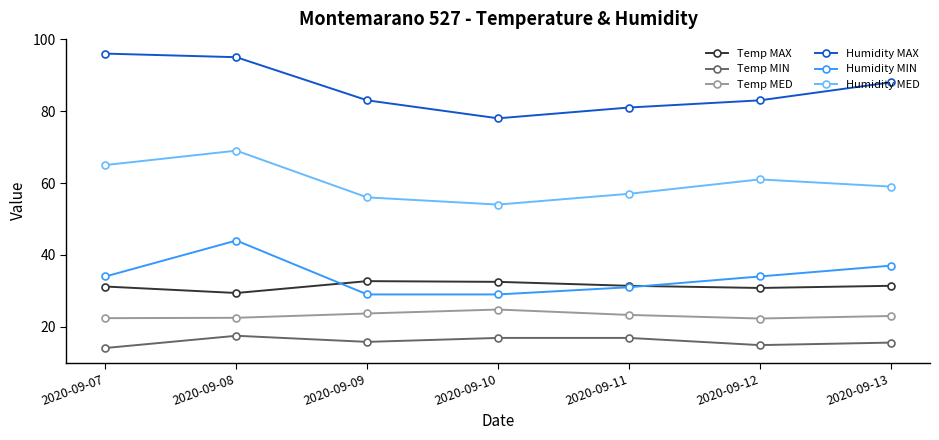

True or false: Humidity MAX and Humidity MED cross at least once.

False